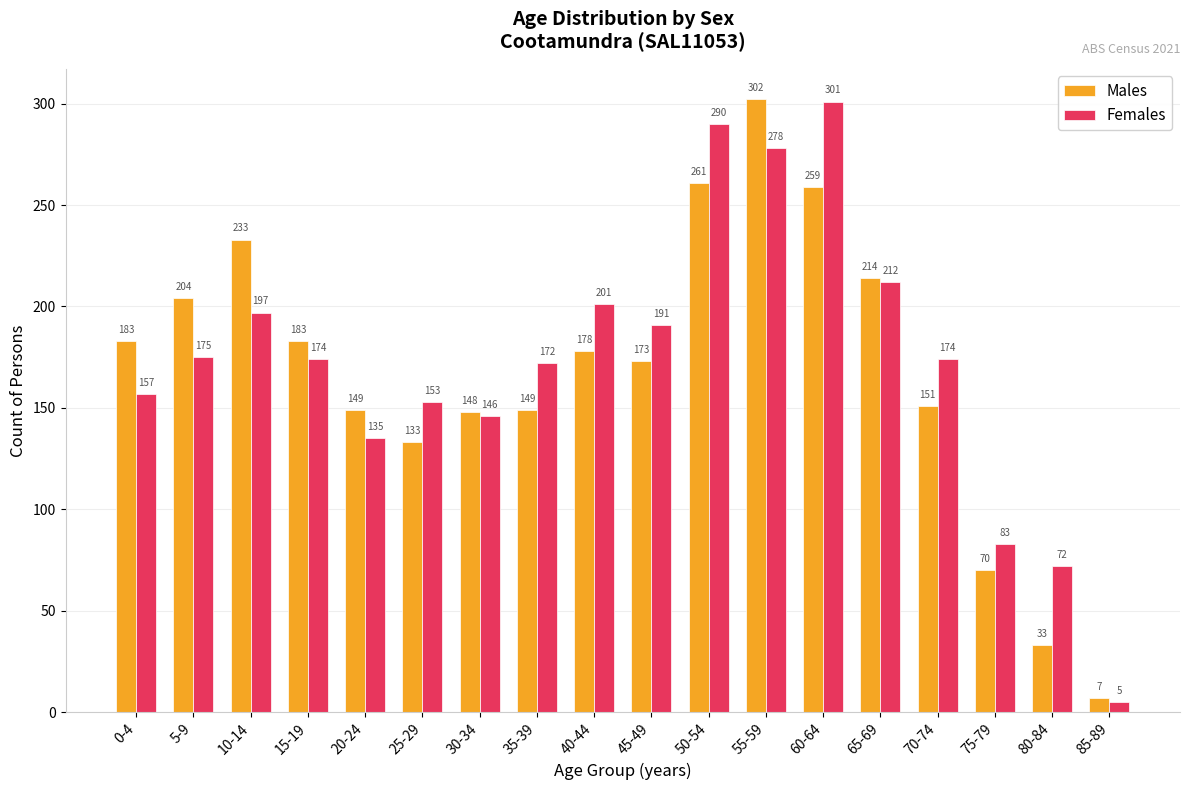

Reading left to right, extract all data points from this chart.

Males: 183	204	233	183	149	133	148	149	178	173	261	302	259	214	151	70	33	7
Females: 157	175	197	174	135	153	146	172	201	191	290	278	301	212	174	83	72	5